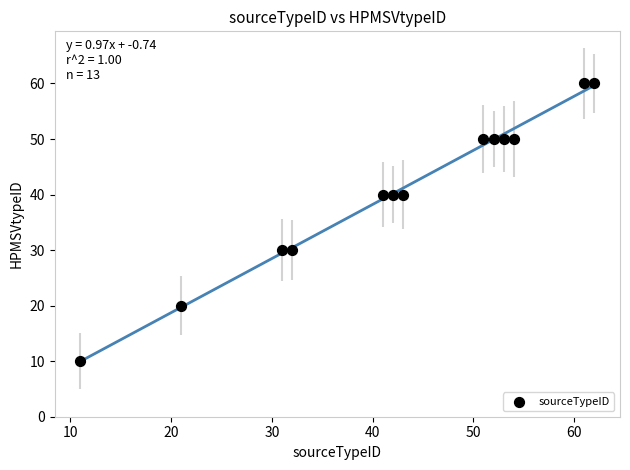

What is the range of X values (max minus min)?

51